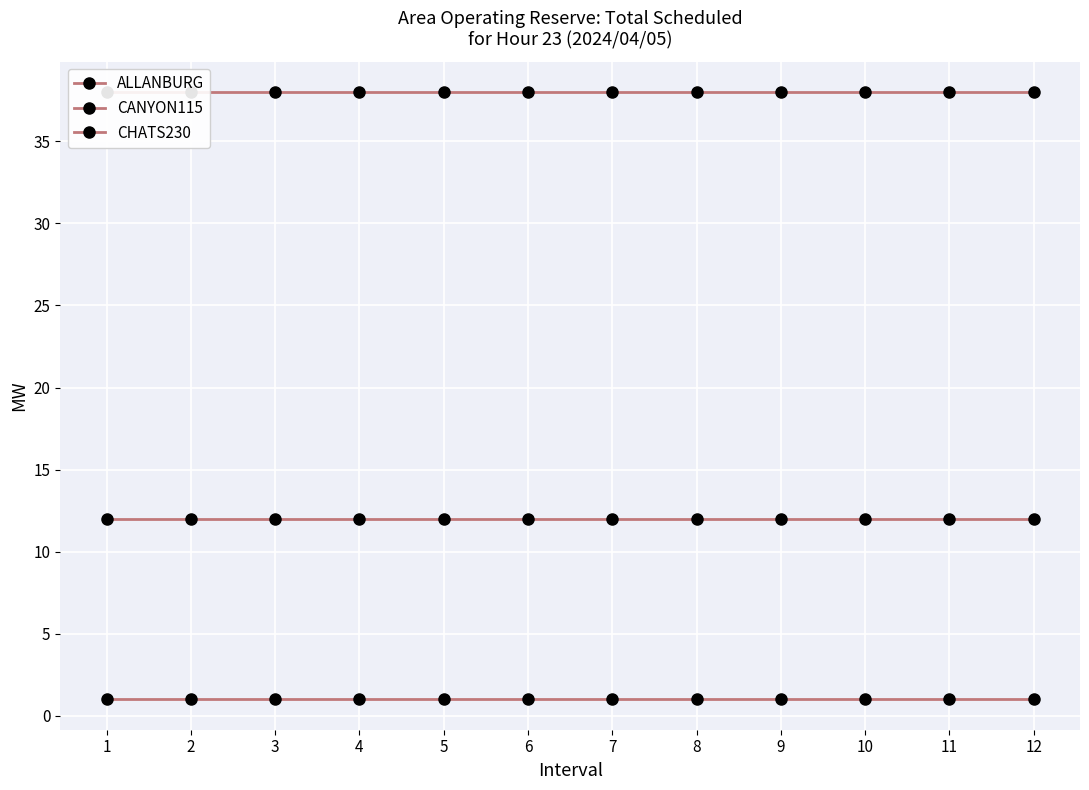

Which has a higher value, 11 or 9?

11